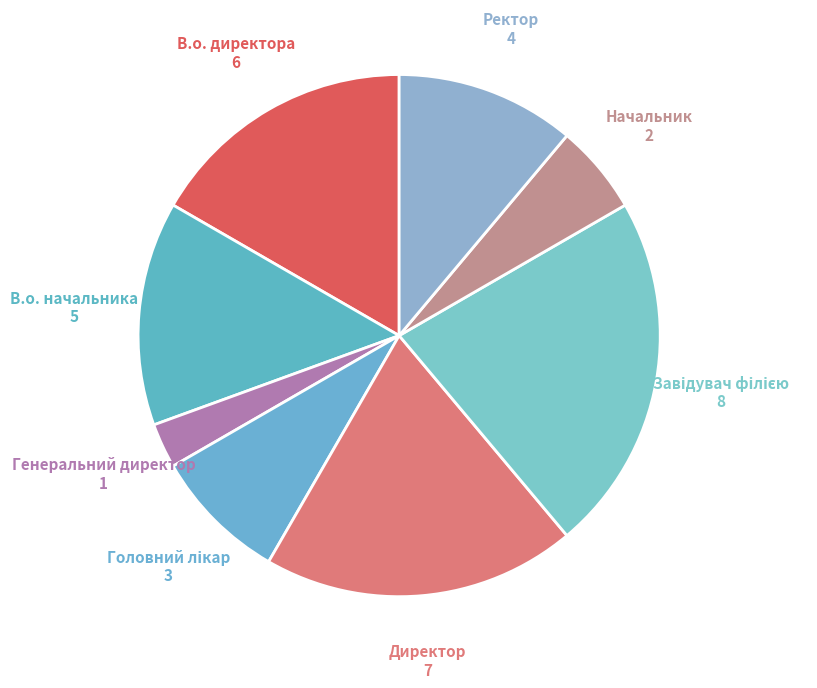

Combined, do Начальник and В.о. директора account for over 50%?

No